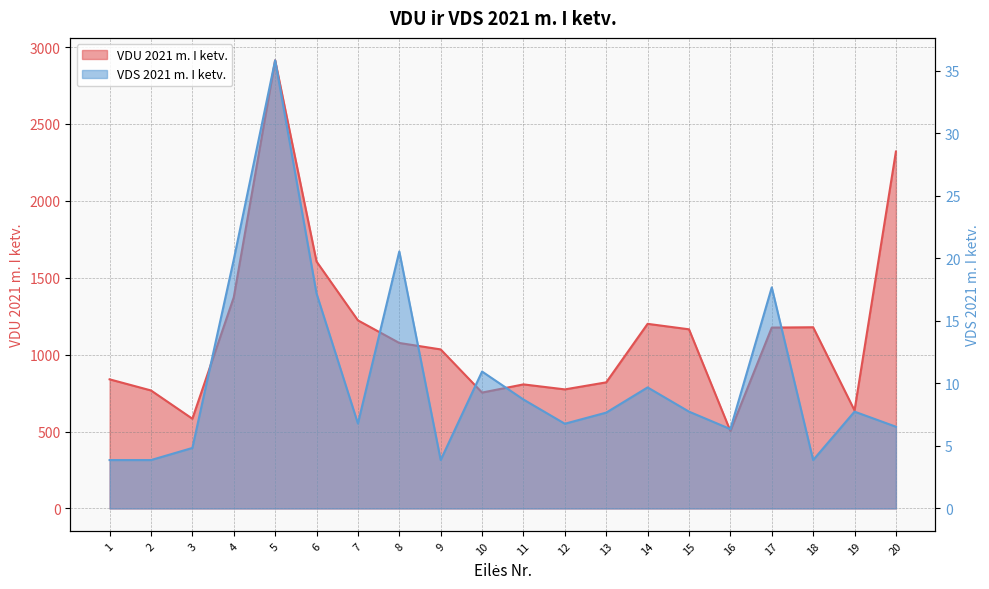

Where is VDS 2021 m. I ketv. nearest to the value 19?

4